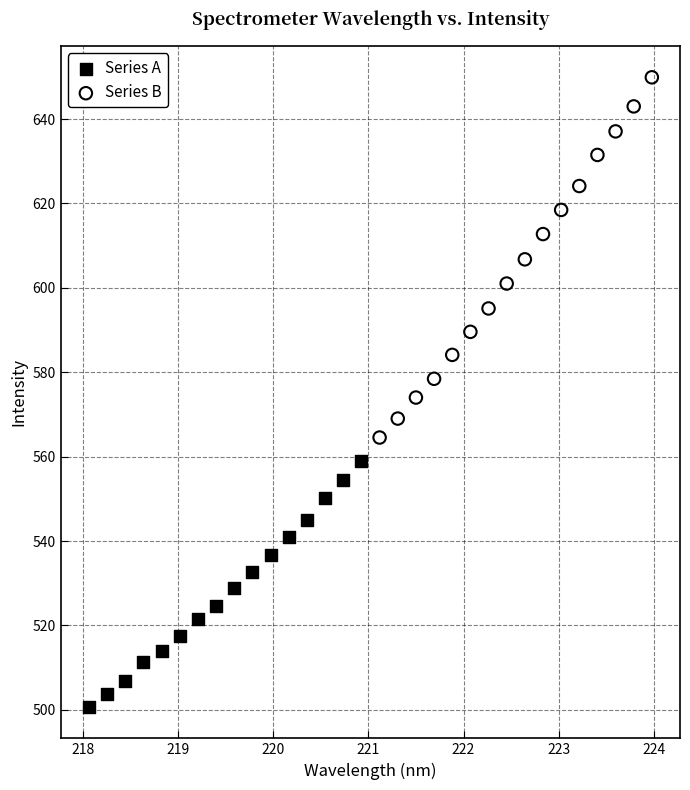

Which series reaches the minimum Y coordinate?

Series A